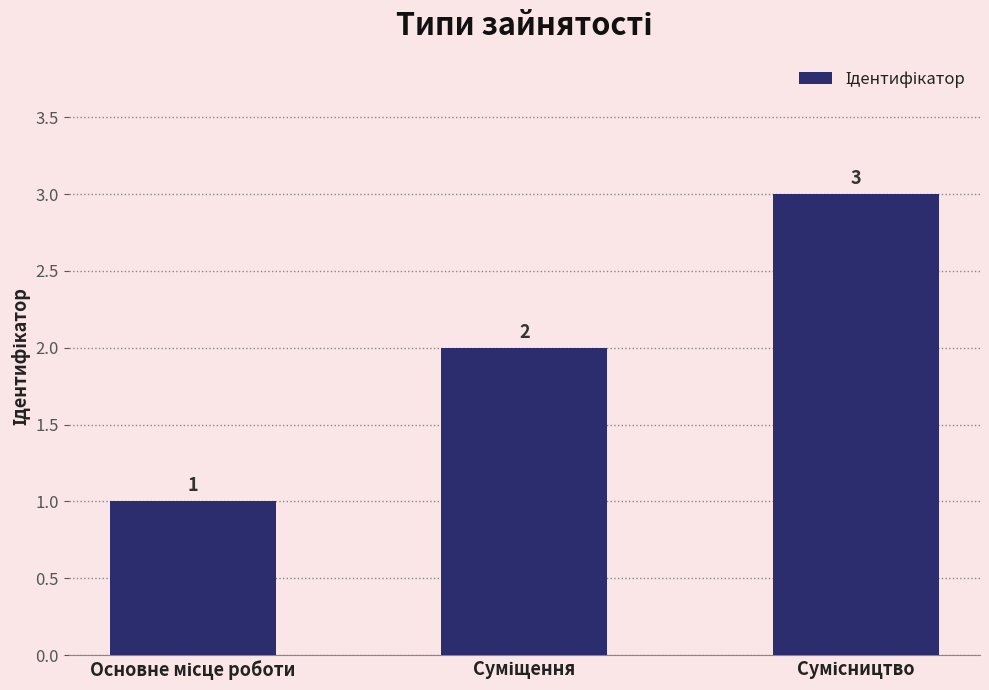

What is the value of the 1st bar from the left?

1